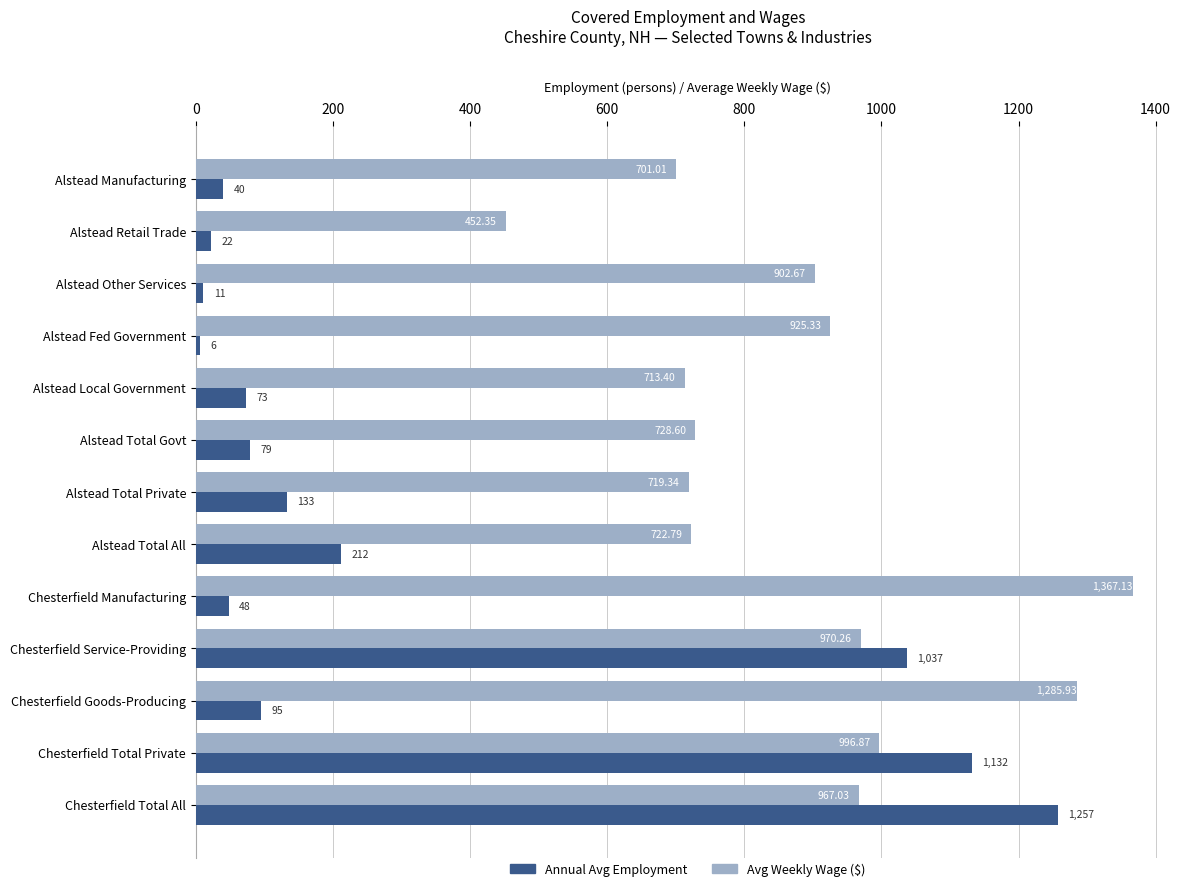

What is the average value of the Annual Avg Employment series?

318.8